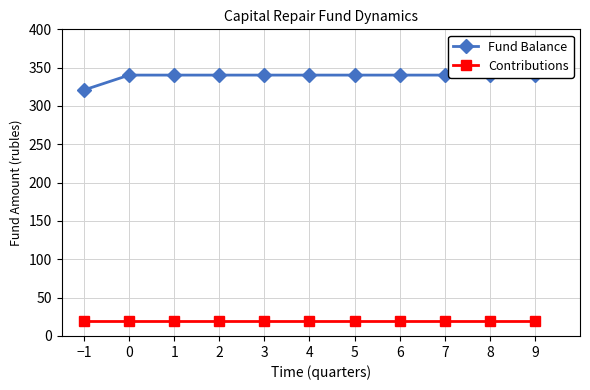

Which label corresponds to the smallest value in the chart?

−1